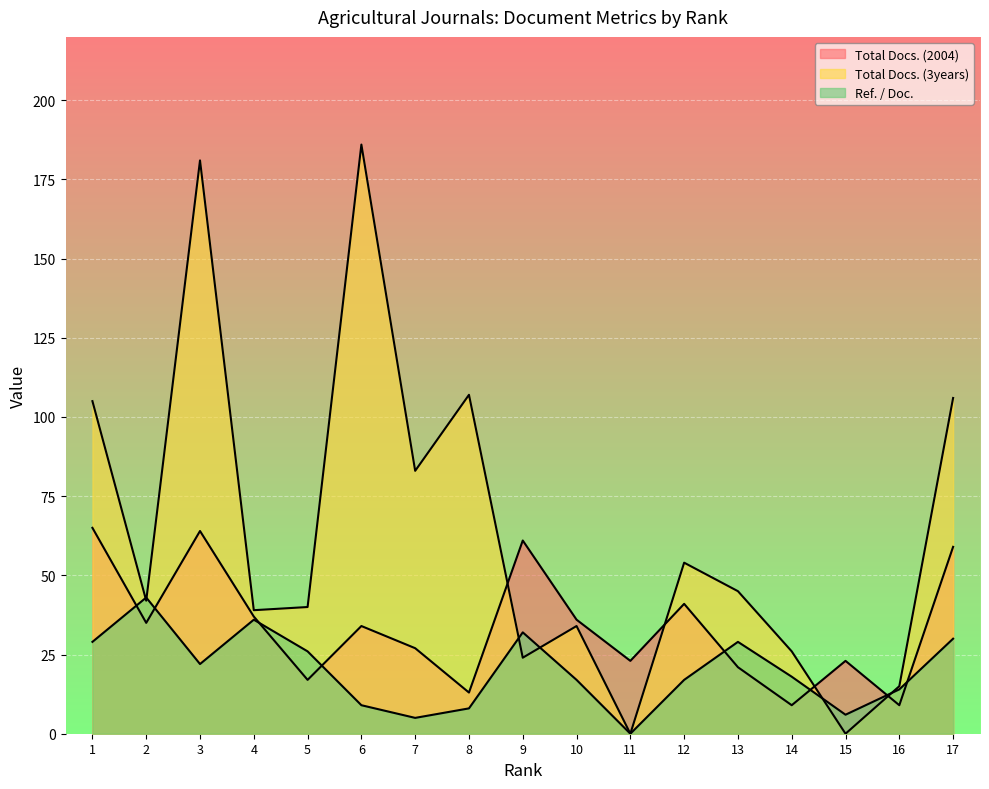

How many lines are shown in the chart?

3